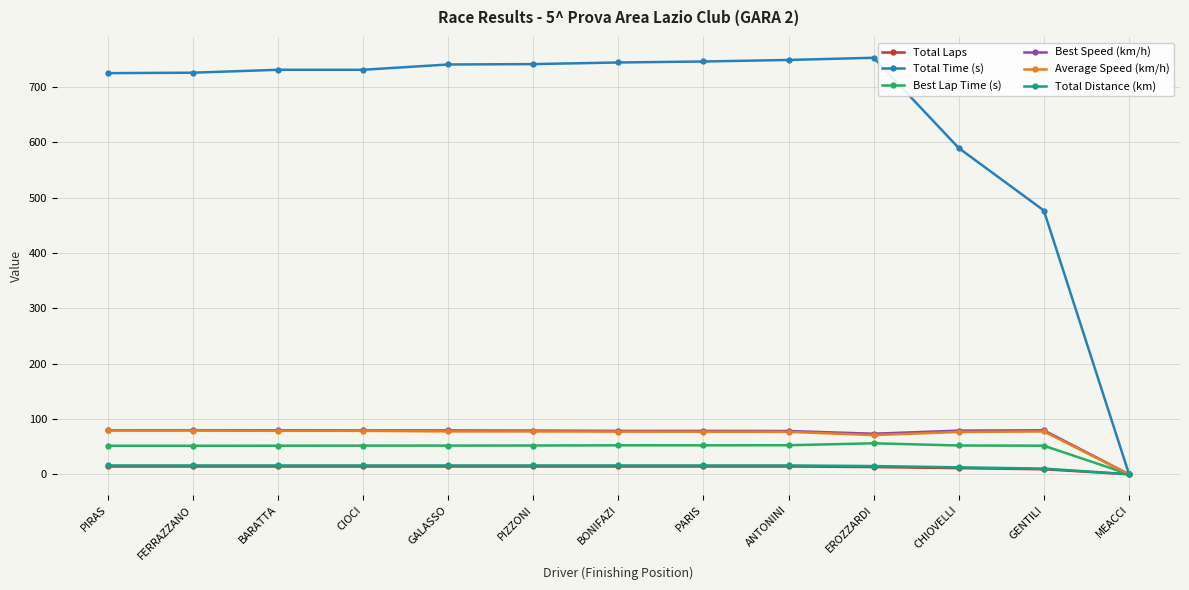

Is this an area chart (filled region under the line)?

No